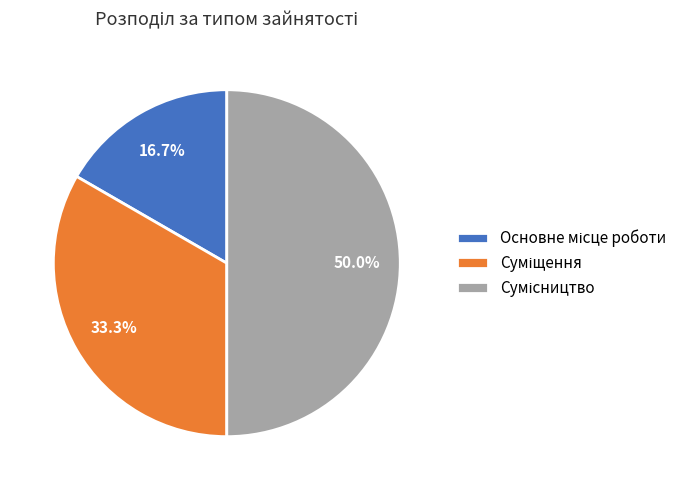

How many segments does this pie chart have?

3